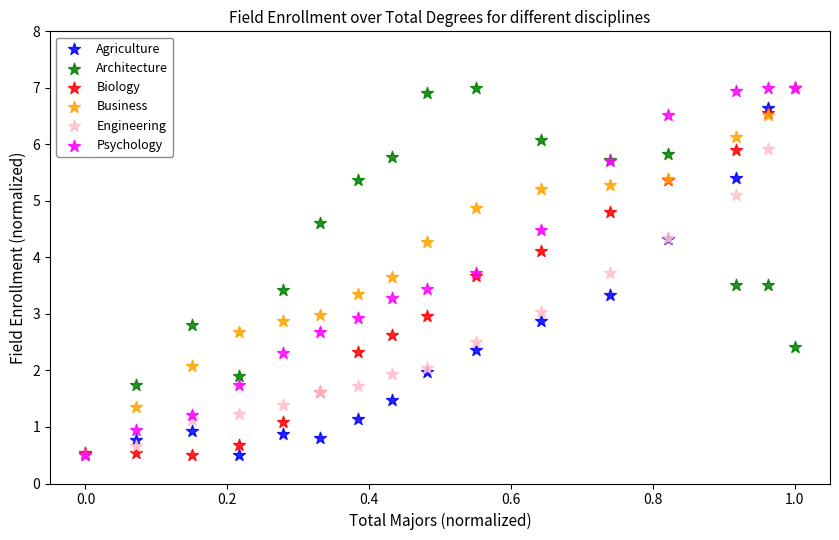

What are all the series names shown in the legend?

Agriculture, Architecture, Biology, Business, Engineering, Psychology